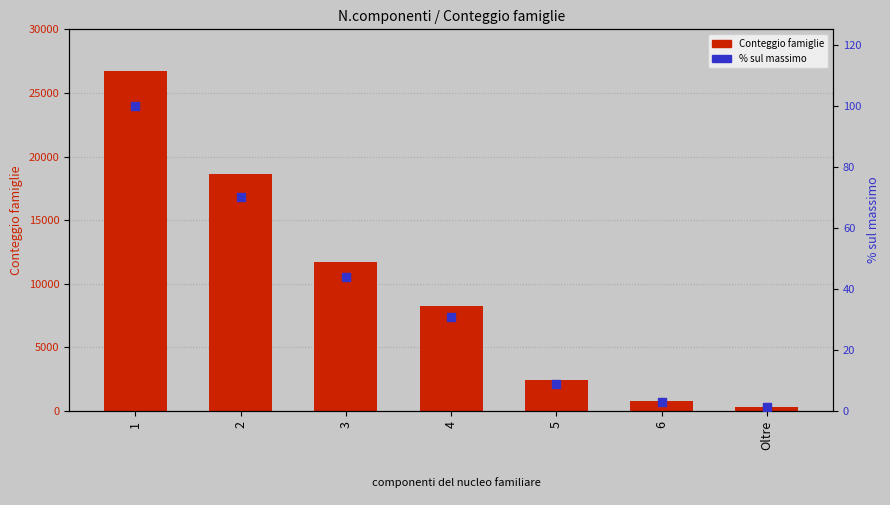

What are all the series names shown in the legend?

Conteggio famiglie, % sul massimo